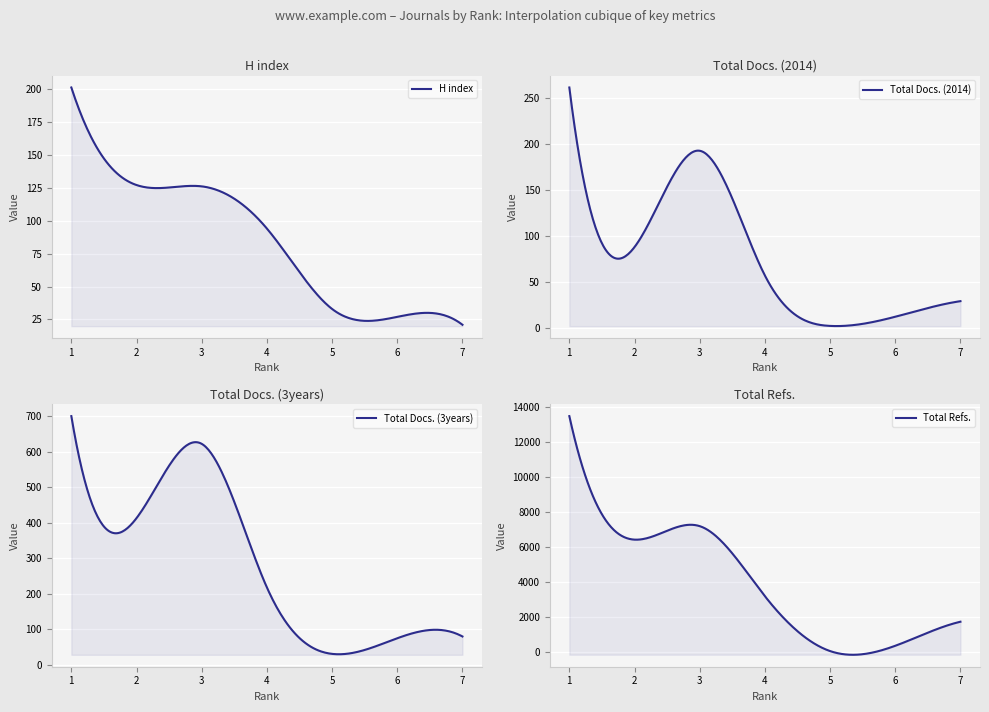

At which label does Total Refs. first exceed 3211?

1